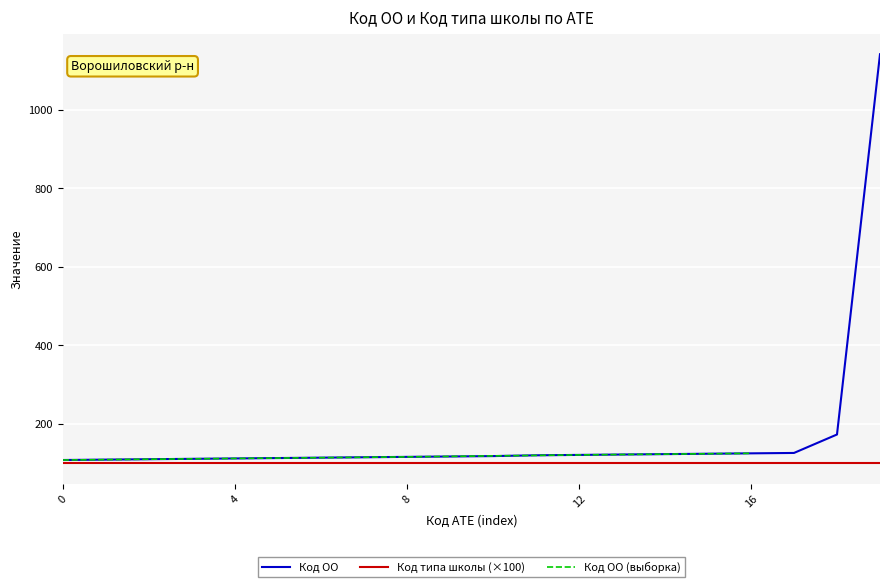

Reading left to right, what are all the values shown in this chart?

108	109	110	111	112	113	114	115	116	117	118	120	121	122	123	124	125	126	173	1142